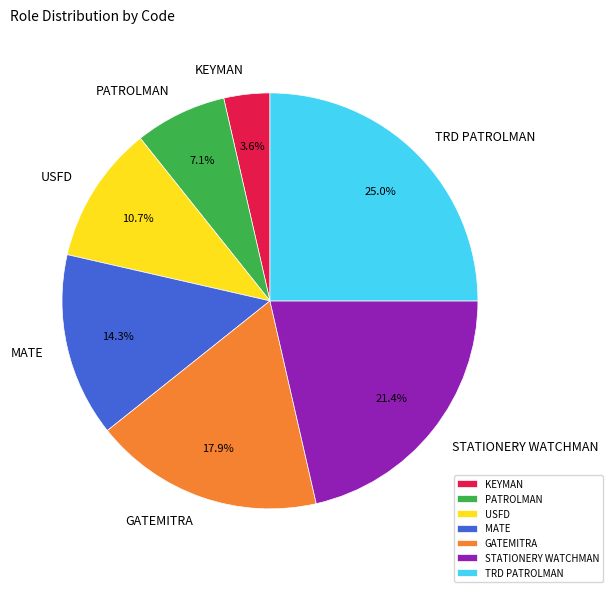

To the nearest percent, what portion does STATIONERY WATCHMAN represent?

21%